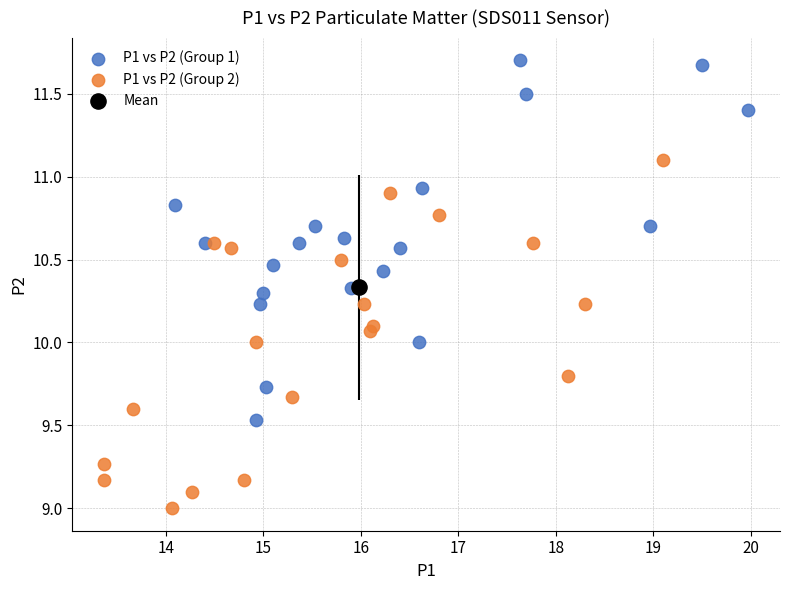

Which series reaches the minimum Y coordinate?

P1 vs P2 (Group 2)